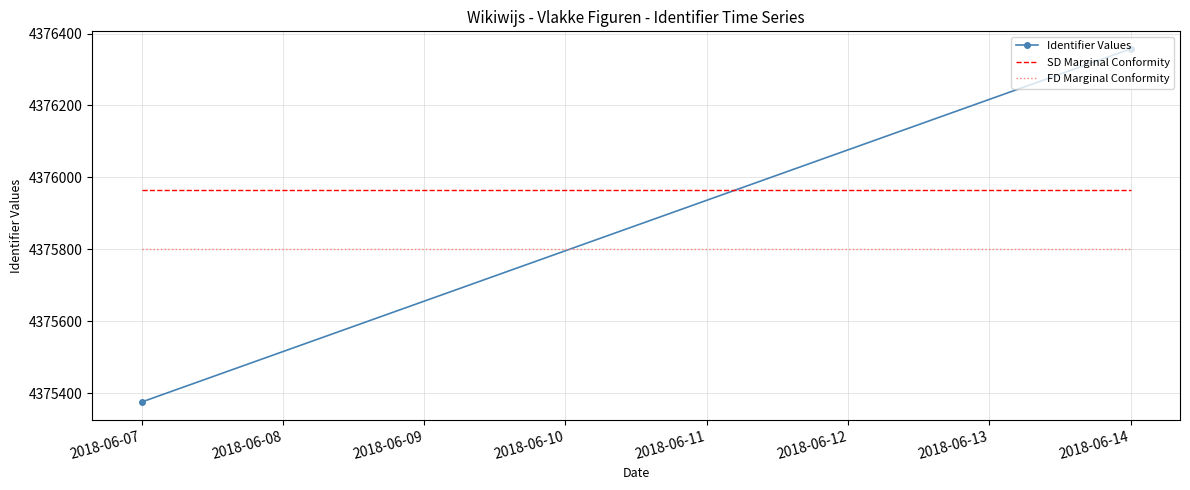

Between 2018-06-07 and 2018-06-14, which is larger?

2018-06-14